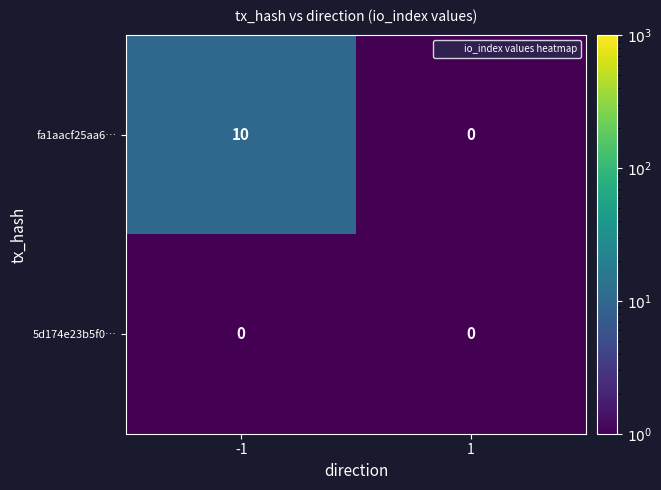

The fa1aacf25aa6… series shows -6 at 1. True or false?

False